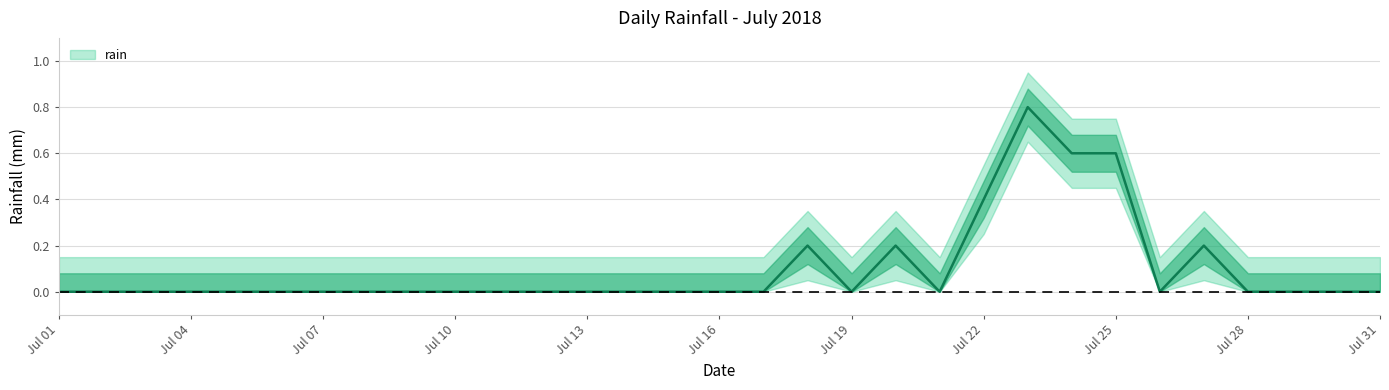

What is the difference between the maximum and minimum values?

0.8